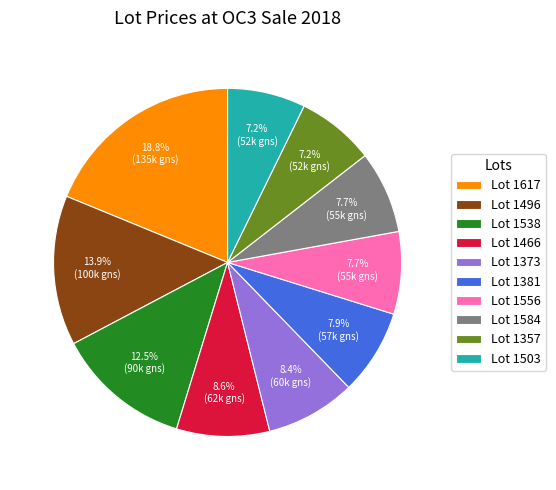

How many slices are in this pie chart?

10